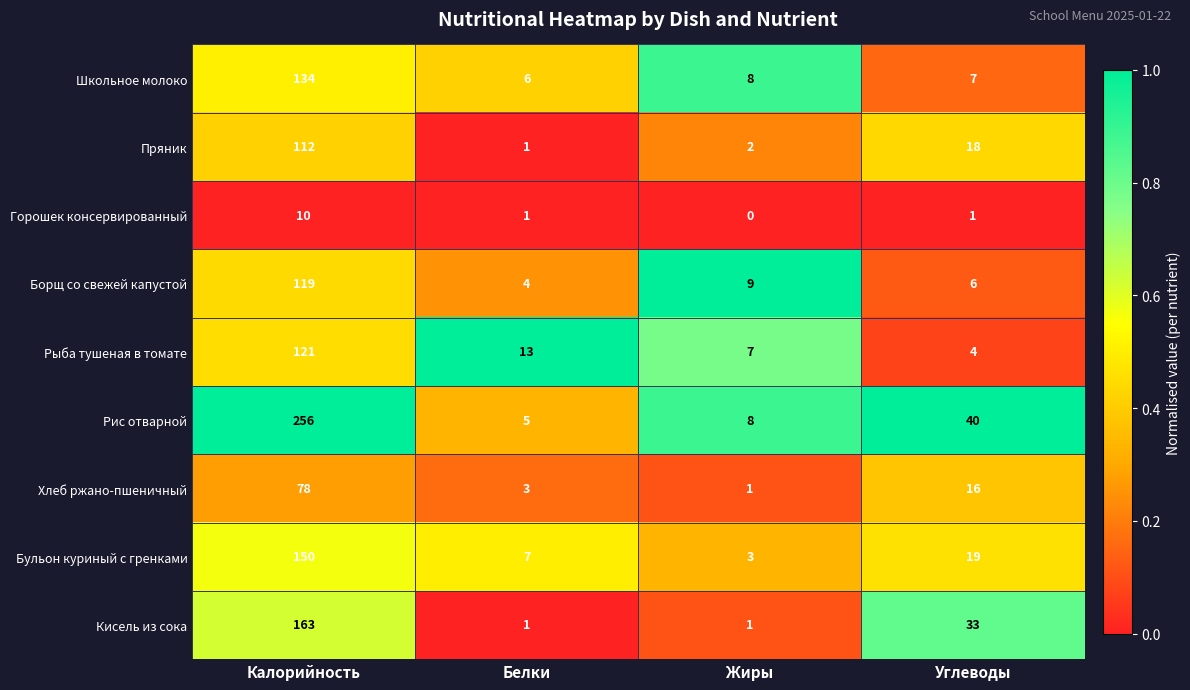

At how many categories does at least one series exceed 0?

4